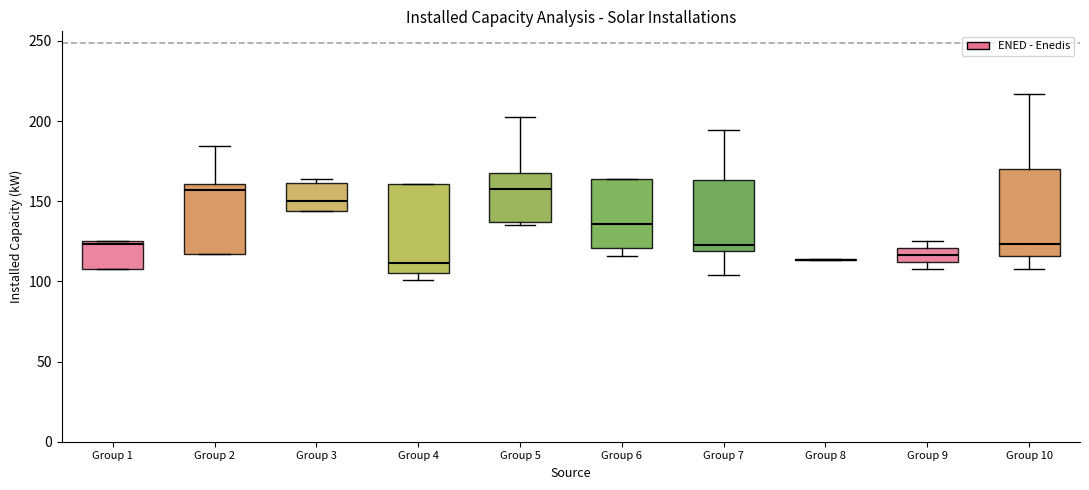

Where is the lower edge of the box for Group 6 on the y-axis? The values are not printed on the chart, so give them approximately, as read against the axis.

120